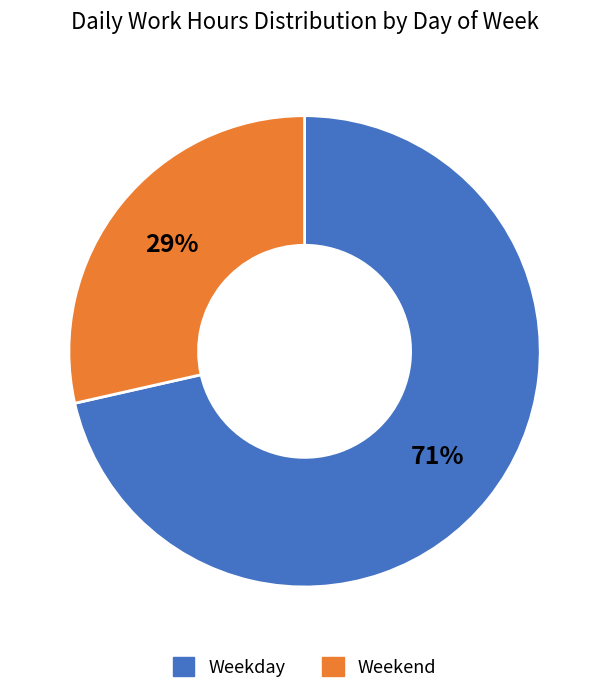

Does any single category account for the majority?

Yes